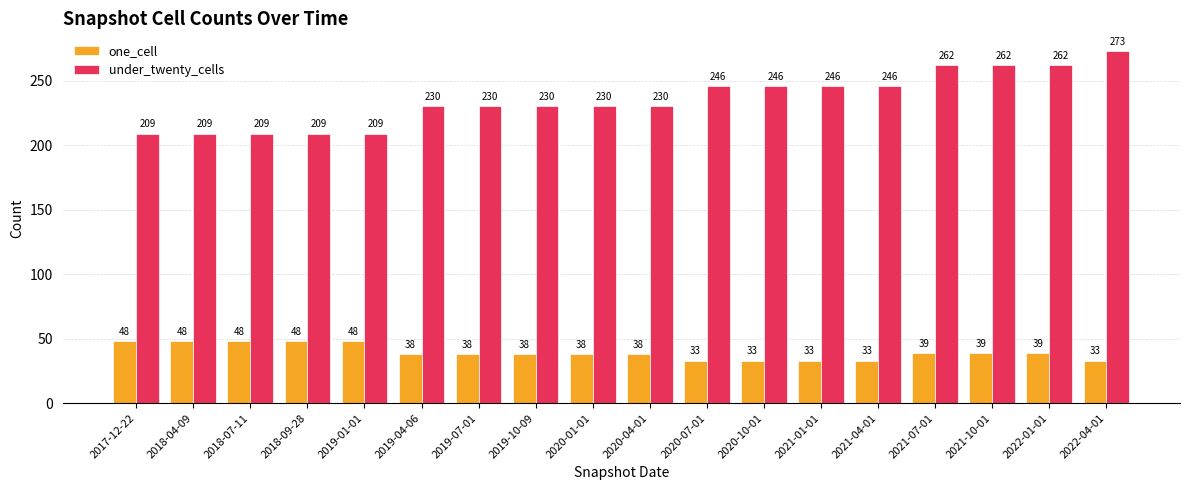

How many categories are shown in the chart?

18